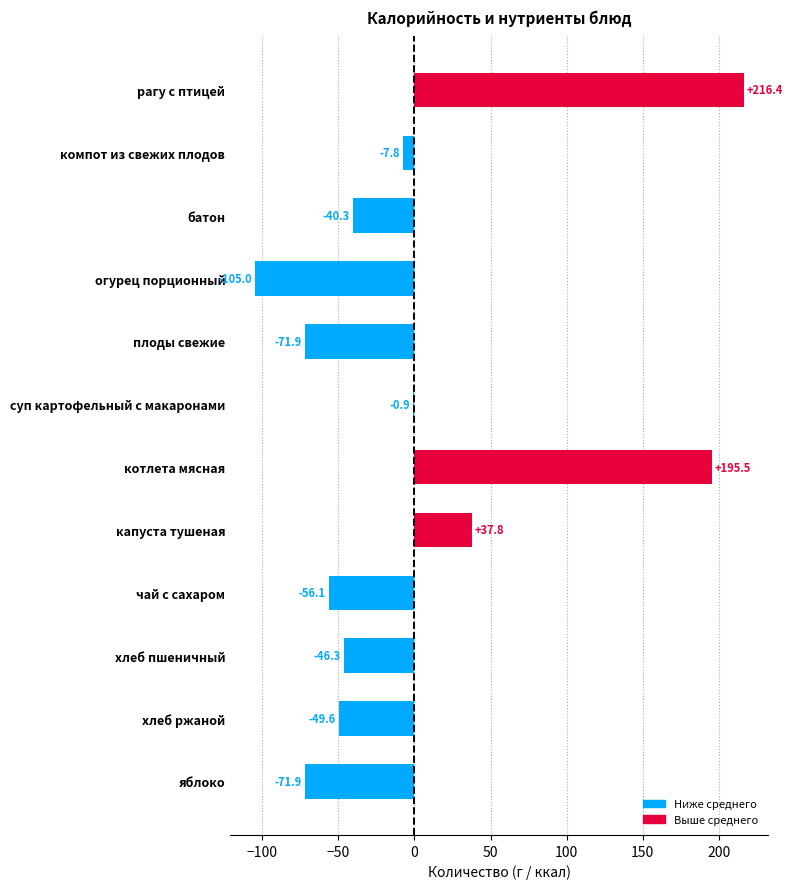

Which category has the highest value across all series?

рагу с птицей